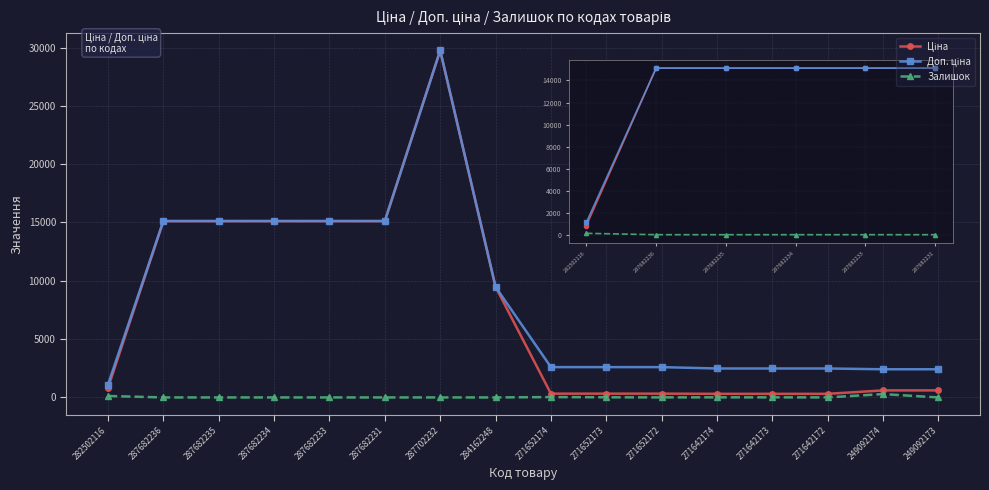

What is the sum of all Залишок values?

481.0